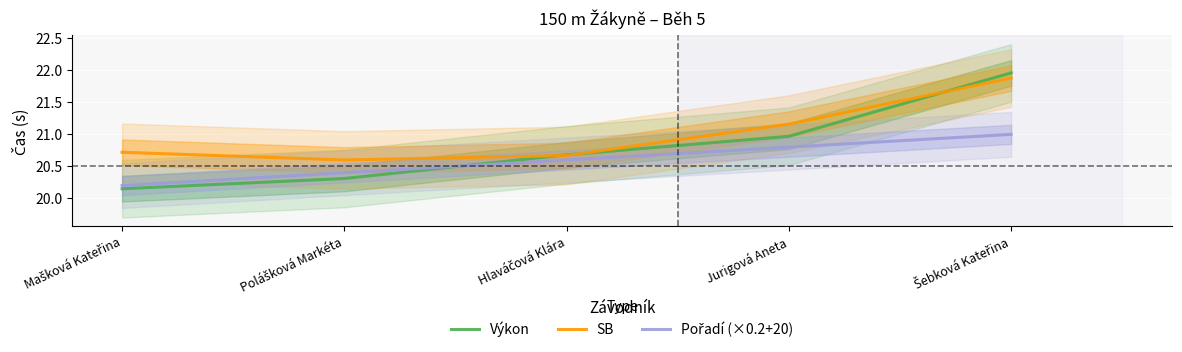

What is the difference between the maximum and minimum values in the Pořadí (×0.2+20) series?

0.8